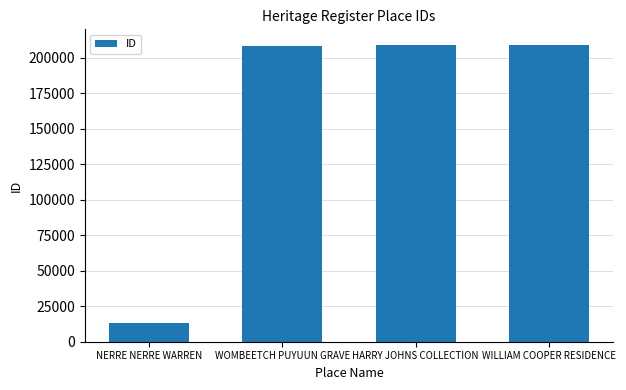

Approximately how many times larger is the value at WILLIAM COOPER RESIDENCE compared to HARRY JOHNS COLLECTION?

1.0